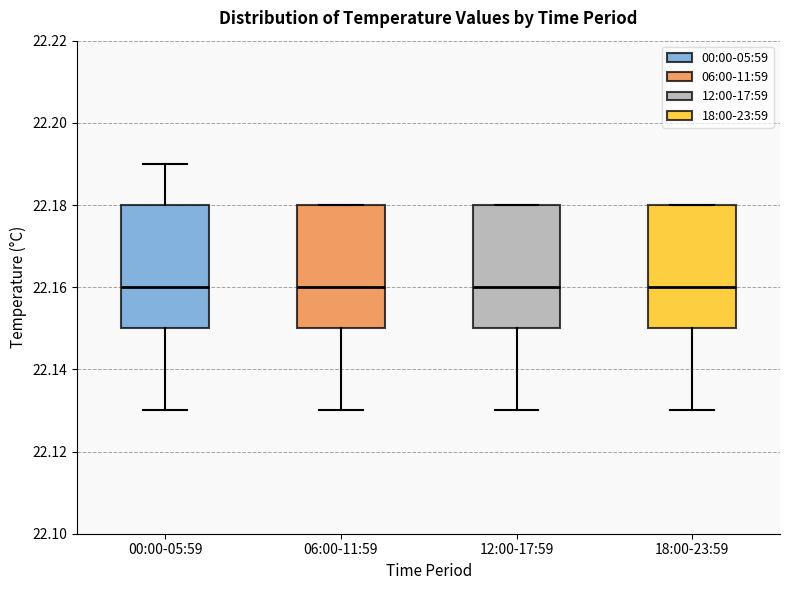

Reading left to right, read every box against the y-axis: the position of its median line, the range the box covers, and the ends of its whiskers. The values are not printed on the chart, so give them approximately, as read against the axis.

00:00-05:59: median 22.16, box 22.15 to 22.18, whiskers 22.13 to 22.19
06:00-11:59: median 22.16, box 22.15 to 22.18, whiskers 22.13 to 22.18
12:00-17:59: median 22.16, box 22.15 to 22.18, whiskers 22.13 to 22.18
18:00-23:59: median 22.16, box 22.15 to 22.18, whiskers 22.13 to 22.18